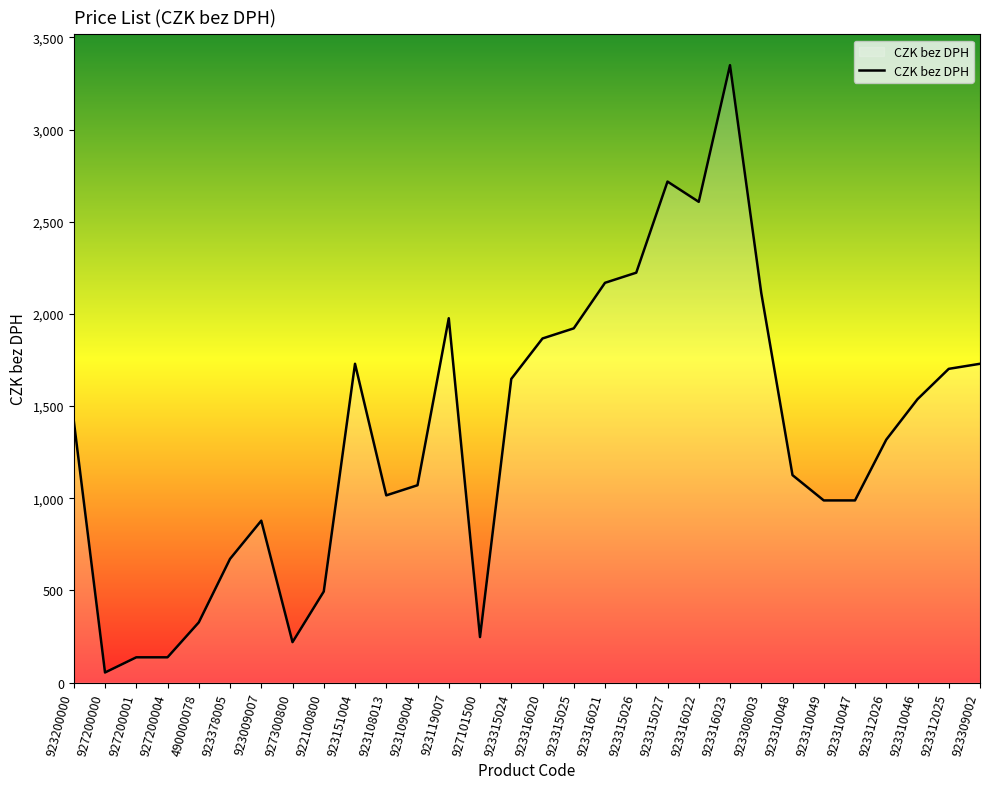

Does the chart have visible grid lines?

No